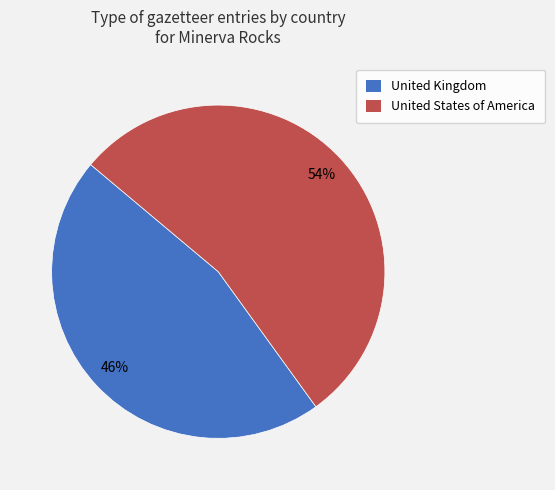

Does United Kingdom represent more than half of the total?

No